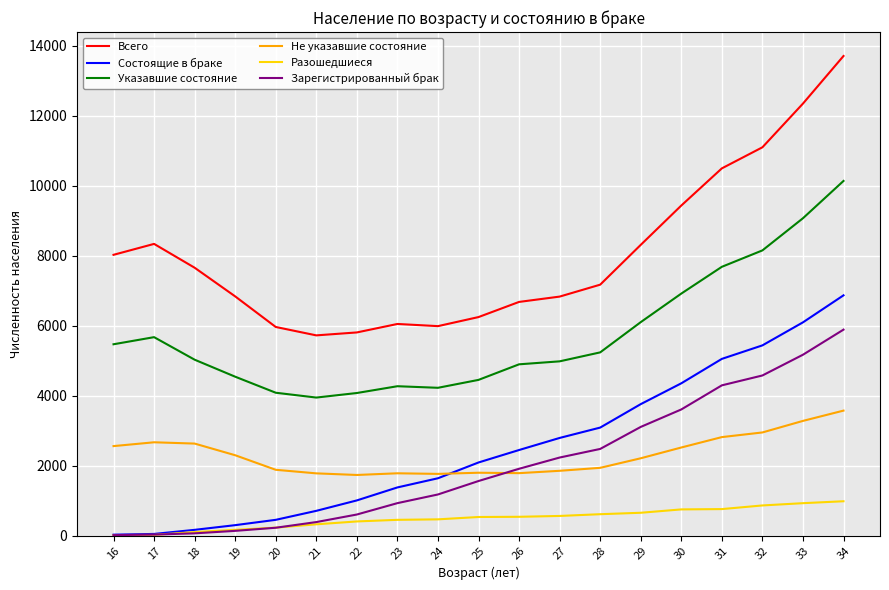

The value of Состоящие в браке at 27 is 4685. True or false?

False